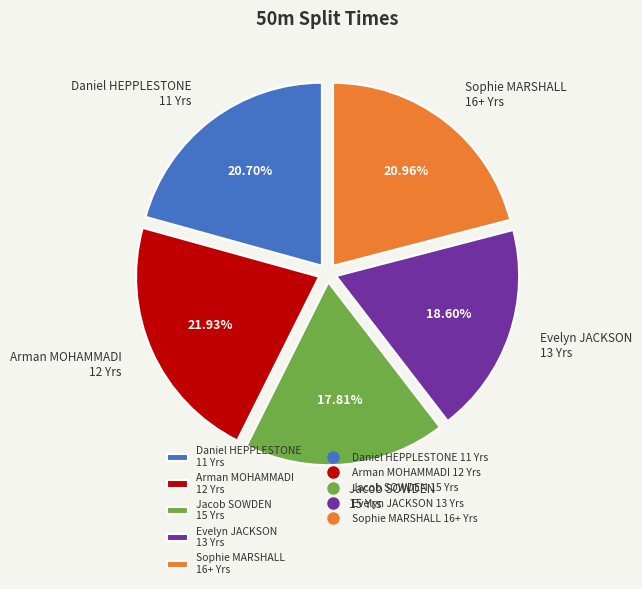

Is the sum of Sophie MARSHALL 16+ Yrs and Jacob SOWDEN 15 Yrs greater than half?

No